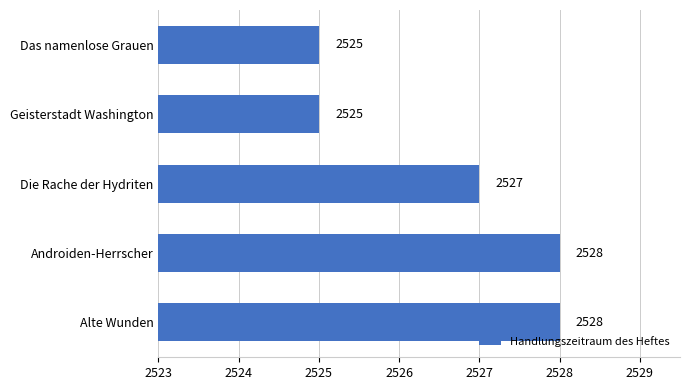

How many bars are there in total?

5